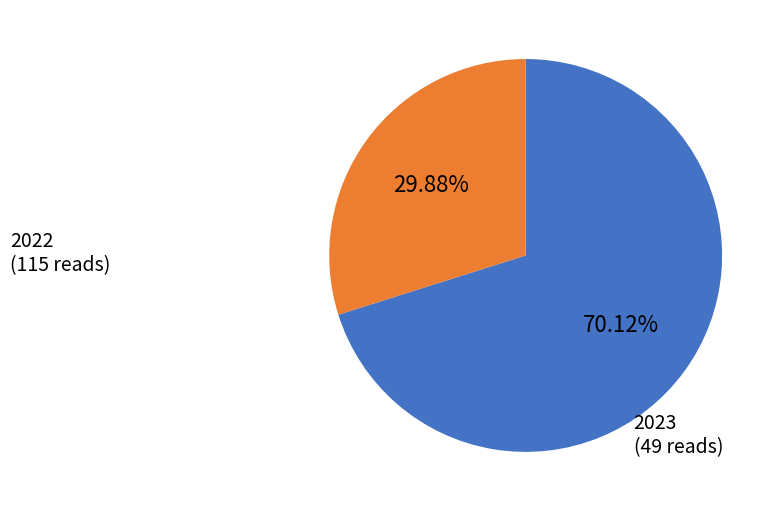

Does any single category account for the majority?

Yes